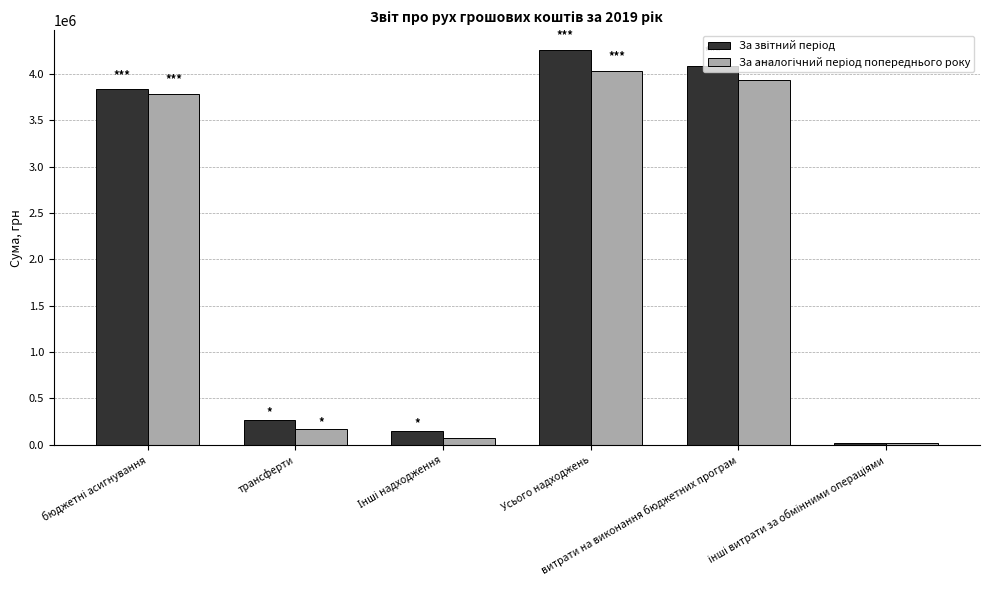

What is the maximum value shown in the chart?

4257113